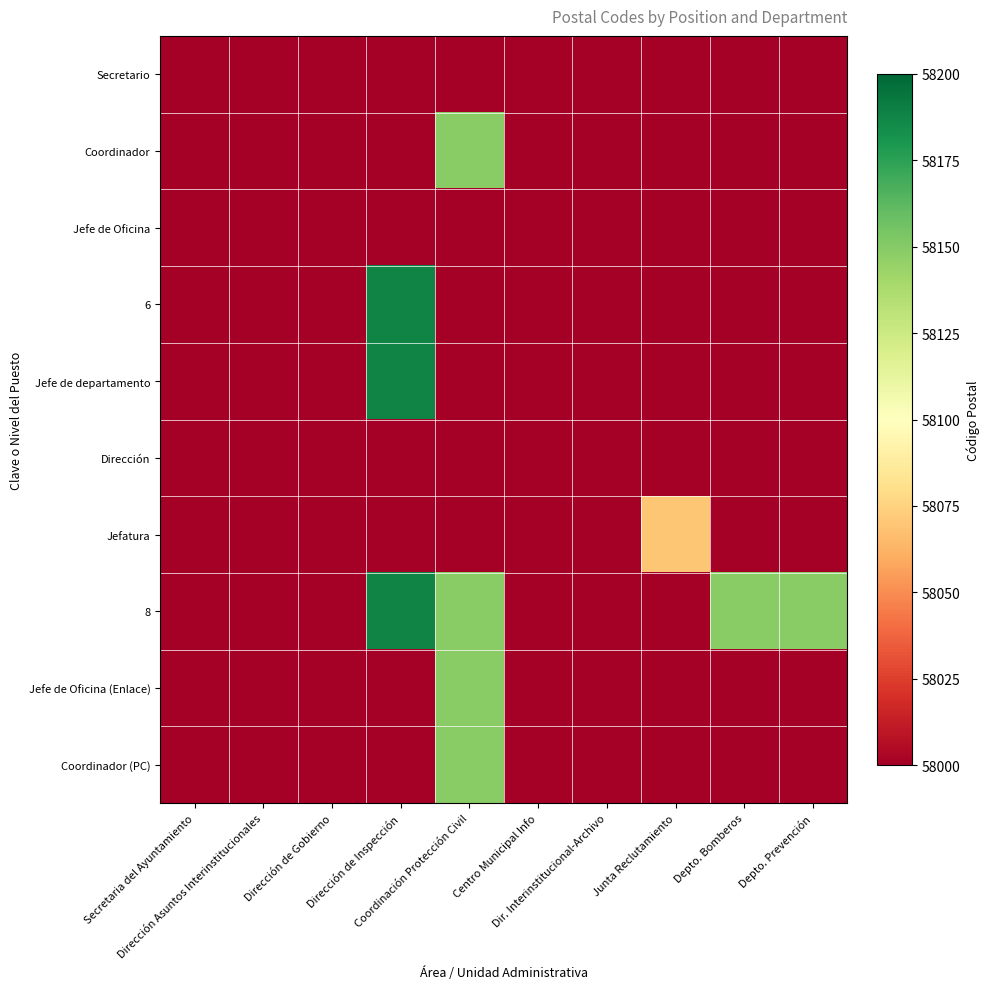

Count the number of categories in the chart.

10